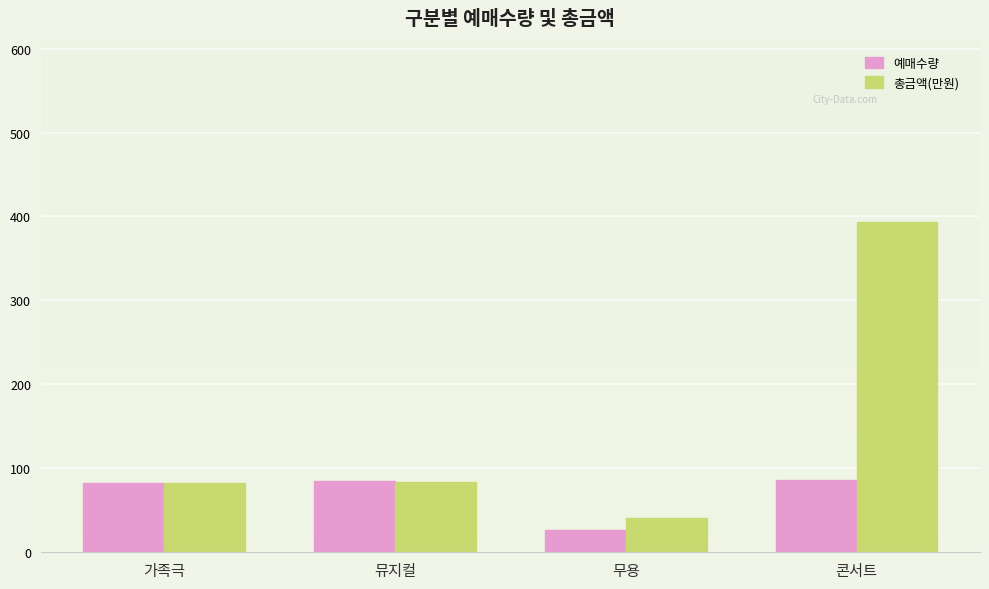

What is the spread (max minus min) of values at 콘서트?

307.2